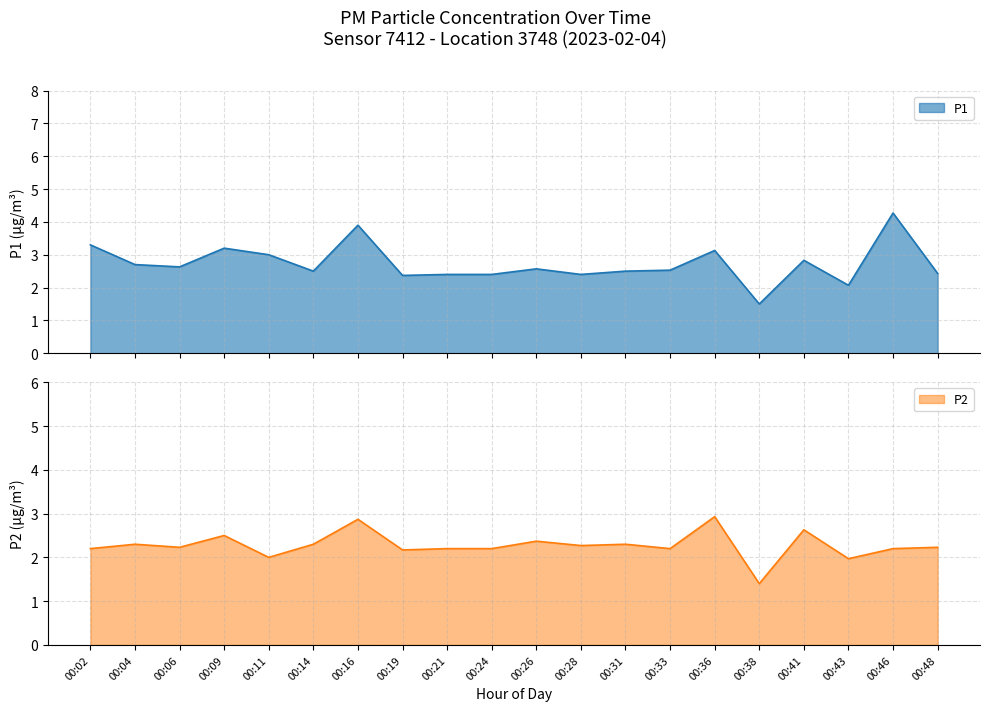

What is the highest value of the P1 series?

4.3